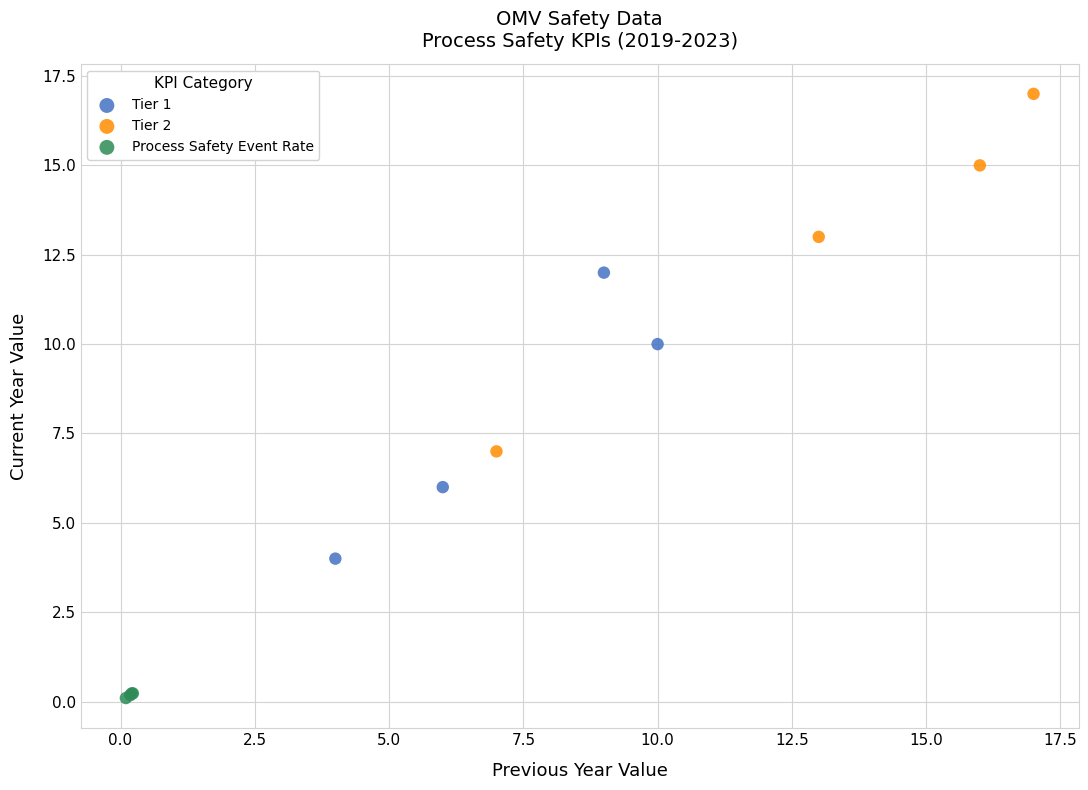

Which series reaches the minimum Y coordinate?

Process Safety Event Rate